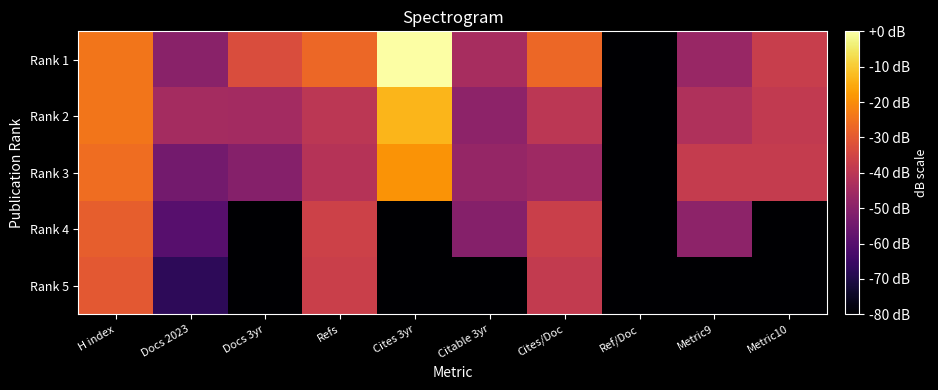

Reading left to right, list all the values displayed in this chart.

Rank 1: H index=-24.1	Docs 2023=-49.9	Docs 3yr=-33.0	Refs=-27.0	Cites 3yr=0.0	Citable 3yr=-44.0	Cites/Doc=-27.0	Ref/Doc=-80.0	Metric9=-47.0	Metric10=-37.2
Rank 2: H index=-24.3	Docs 2023=-44.4	Docs 3yr=-44.9	Refs=-40.0	Cites 3yr=-13.4	Citable 3yr=-49.1	Cites/Doc=-40.0	Ref/Doc=-80.0	Metric9=-42.4	Metric10=-38.5
Rank 3: H index=-25.8	Docs 2023=-54.1	Docs 3yr=-50.8	Refs=-41.1	Cites 3yr=-18.9	Citable 3yr=-47.7	Cites/Doc=-45.9	Ref/Doc=-80.0	Metric9=-37.8	Metric10=-38.0
Rank 4: H index=-29.0	Docs 2023=-59.7	Docs 3yr=-80.0	Refs=-35.9	Cites 3yr=-80.0	Citable 3yr=-50.8	Cites/Doc=-36.8	Ref/Doc=-80.0	Metric9=-49.1	Metric10=-80.0
Rank 5: H index=-30.0	Docs 2023=-67.7	Docs 3yr=-80.0	Refs=-36.8	Cites 3yr=-80.0	Citable 3yr=-80.0	Cites/Doc=-38.3	Ref/Doc=-80.0	Metric9=-80.0	Metric10=-80.0